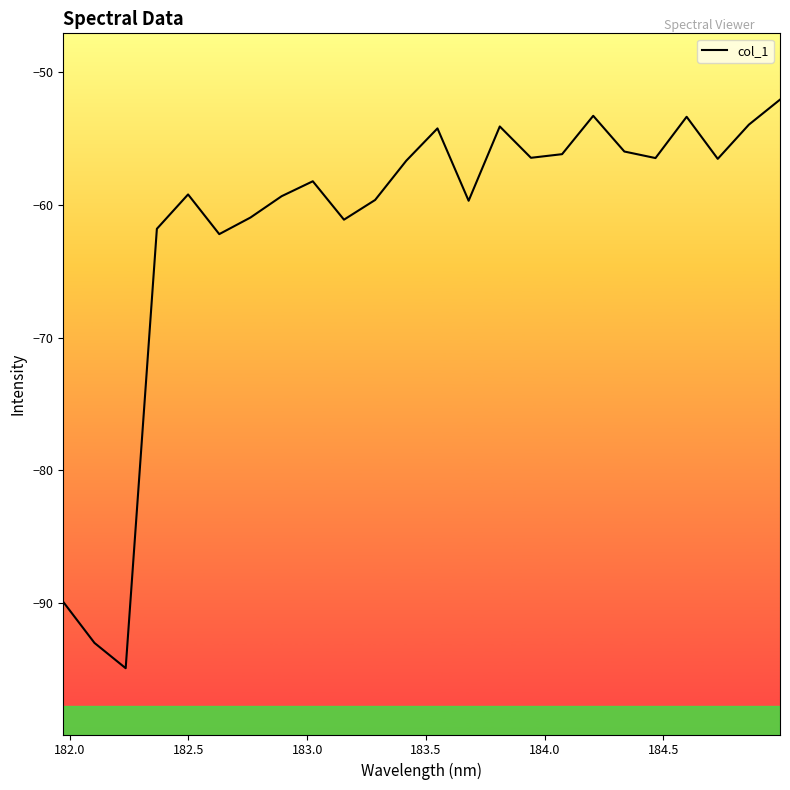

What is the minimum value shown in the chart?

-94.9